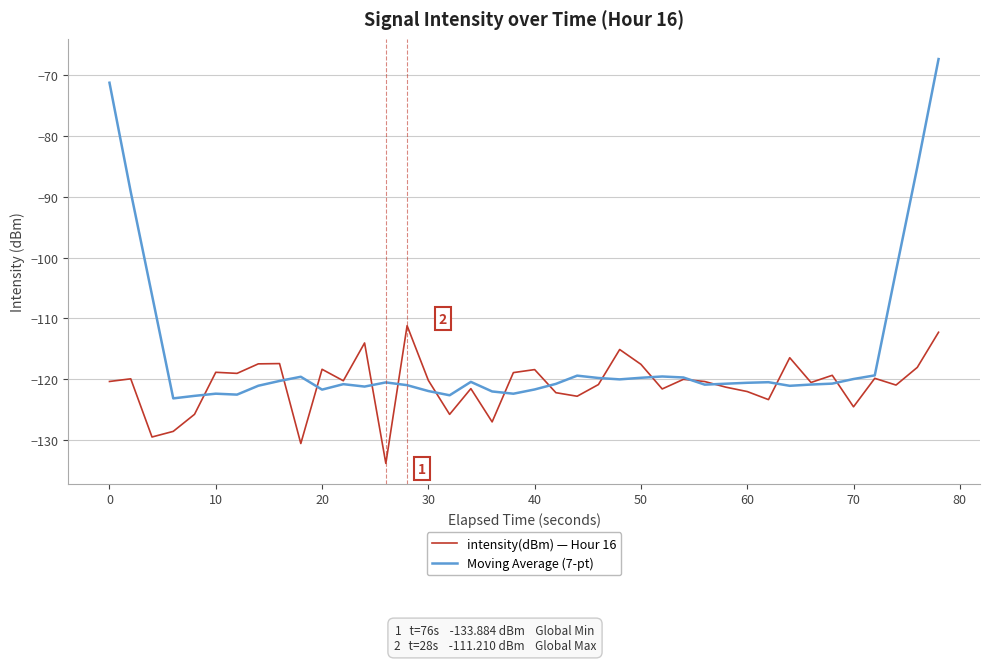

Which series has the largest total across all categories?

Moving Average (7-pt)